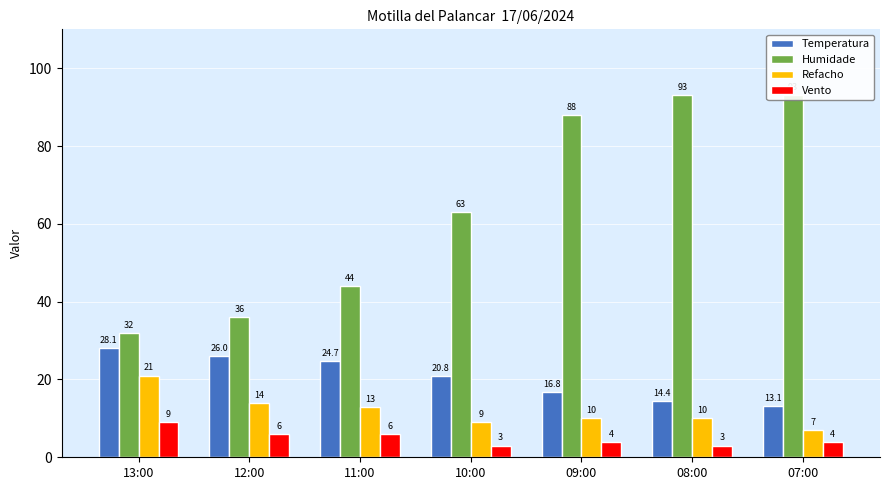

List the labels in order of Refacho value, smallest first.

07:00, 10:00, 09:00, 08:00, 11:00, 12:00, 13:00